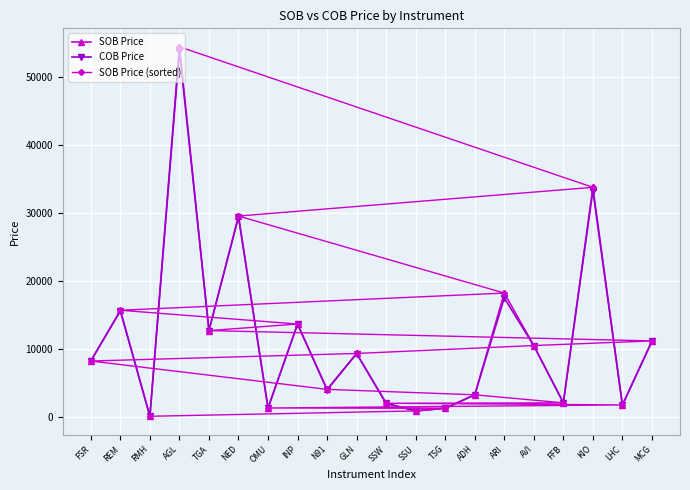

What is the difference between the COB Price values at INP and AGL?

40193